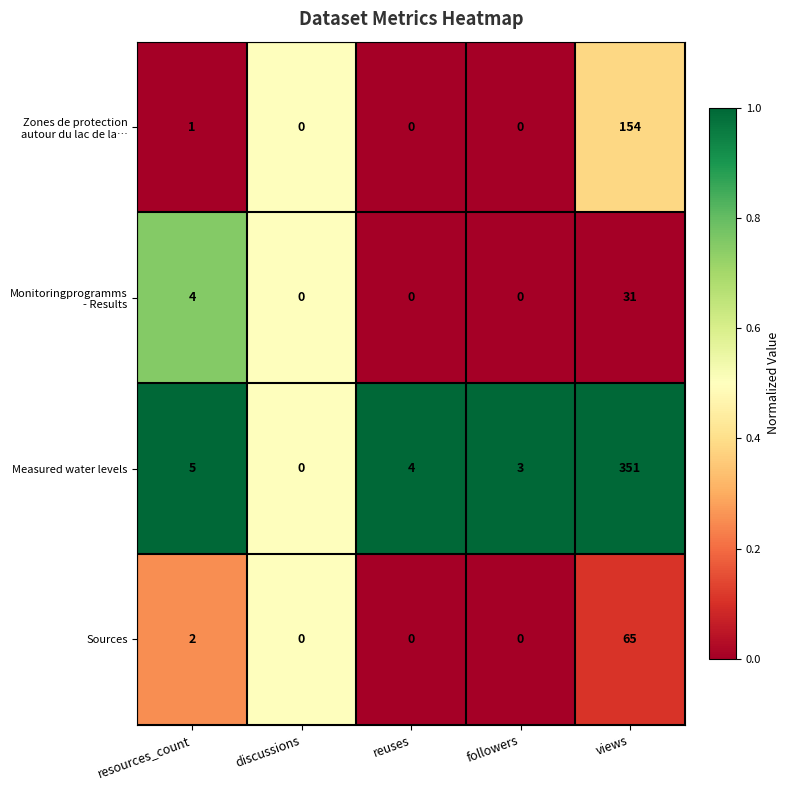

Which label corresponds to the largest value in the chart?

views